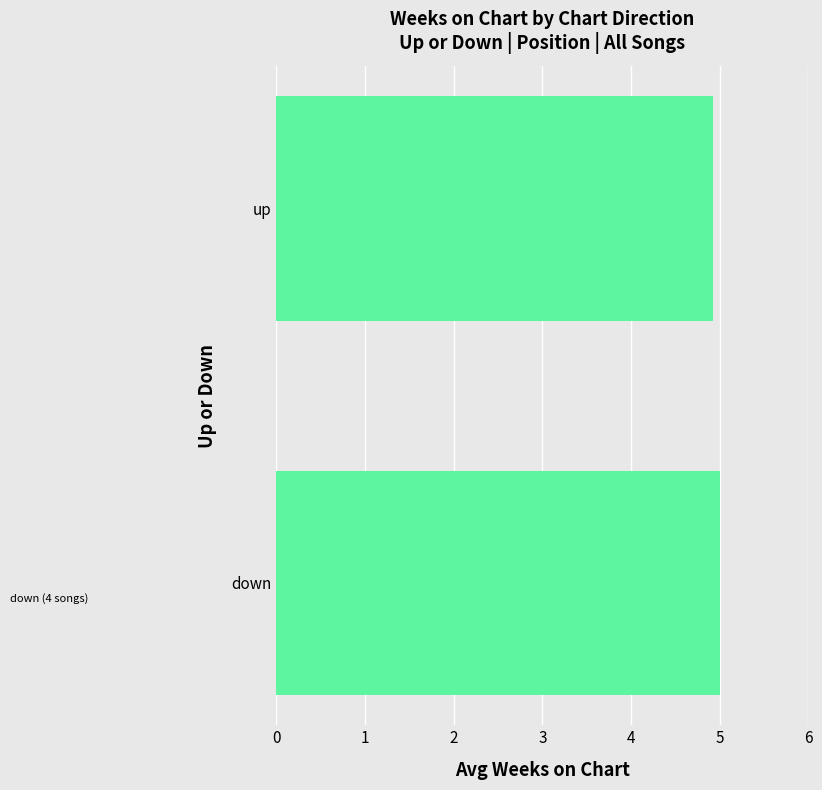

Reading bottom to top, what are all the values shown in this chart?

5.0	4.9